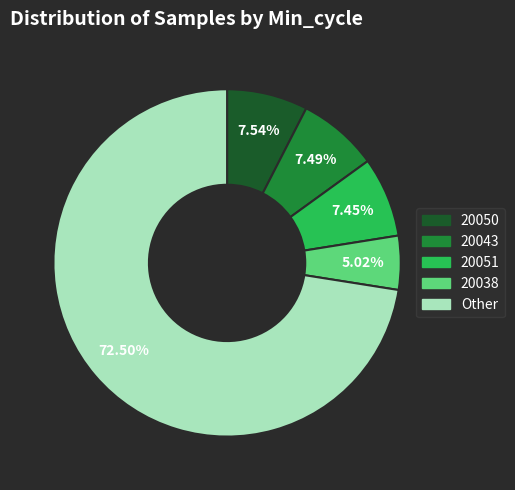

Does any single category account for the majority?

Yes